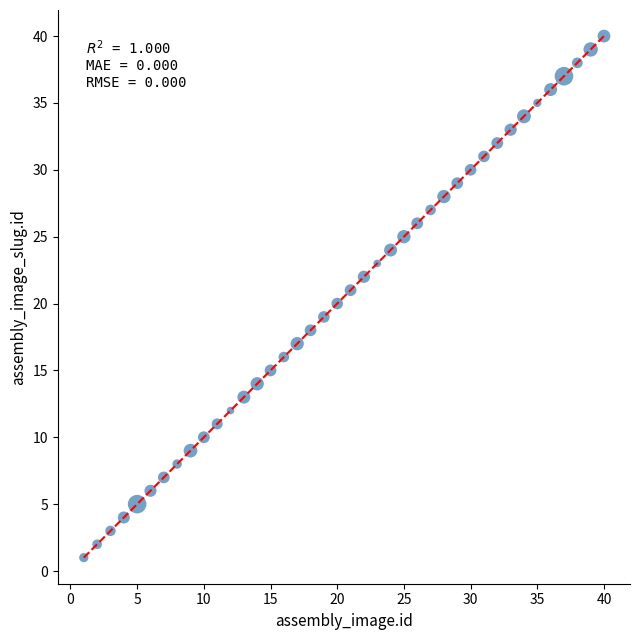

What is the range of X values (max minus min)?

39